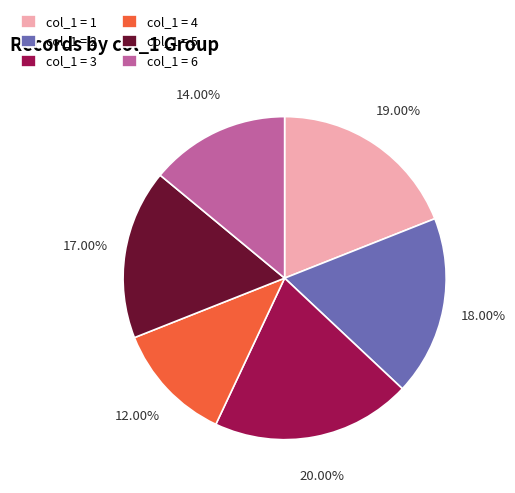

To the nearest percent, what is the difference between the largest and smallest slice percentages?

8%